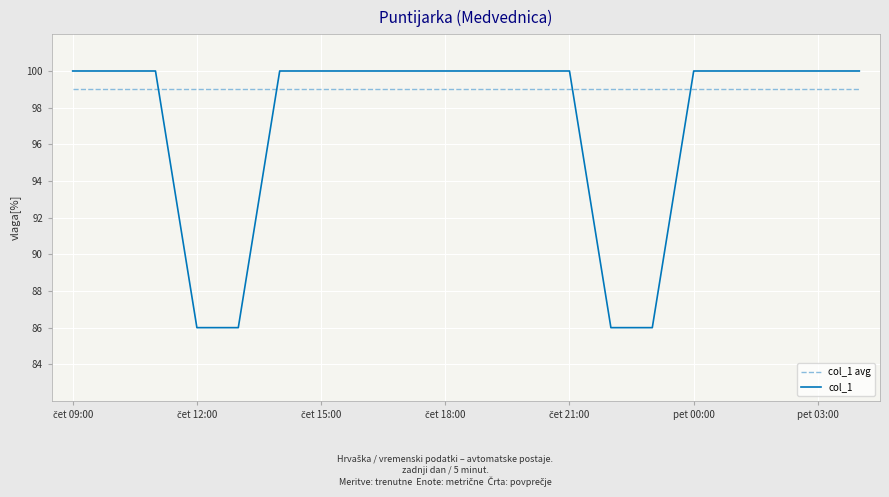

What is the highest value of the col_1 series?

100